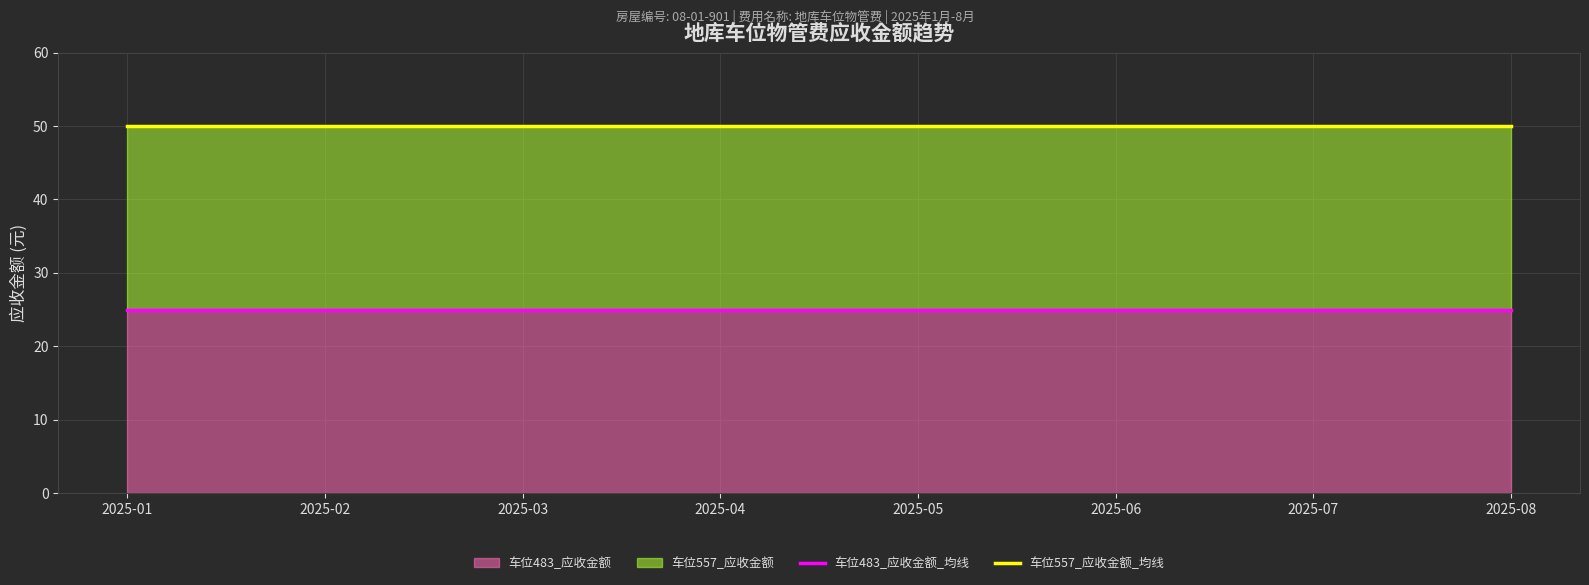

Which series has the widest spread of values?

车位483_应收金额_均线